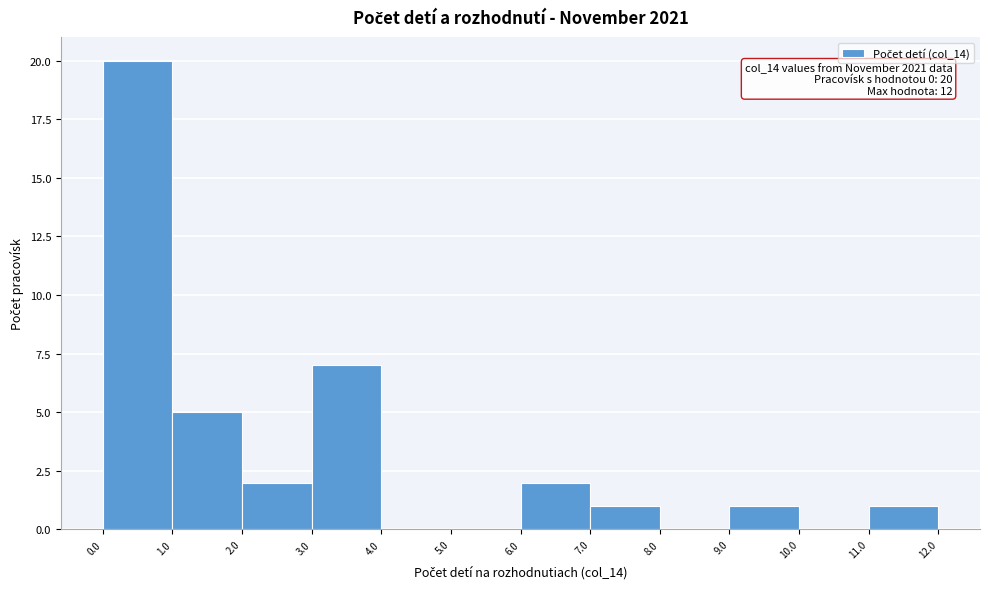

Which range on the x-axis has the tallest bar?

0.0 to 1.0